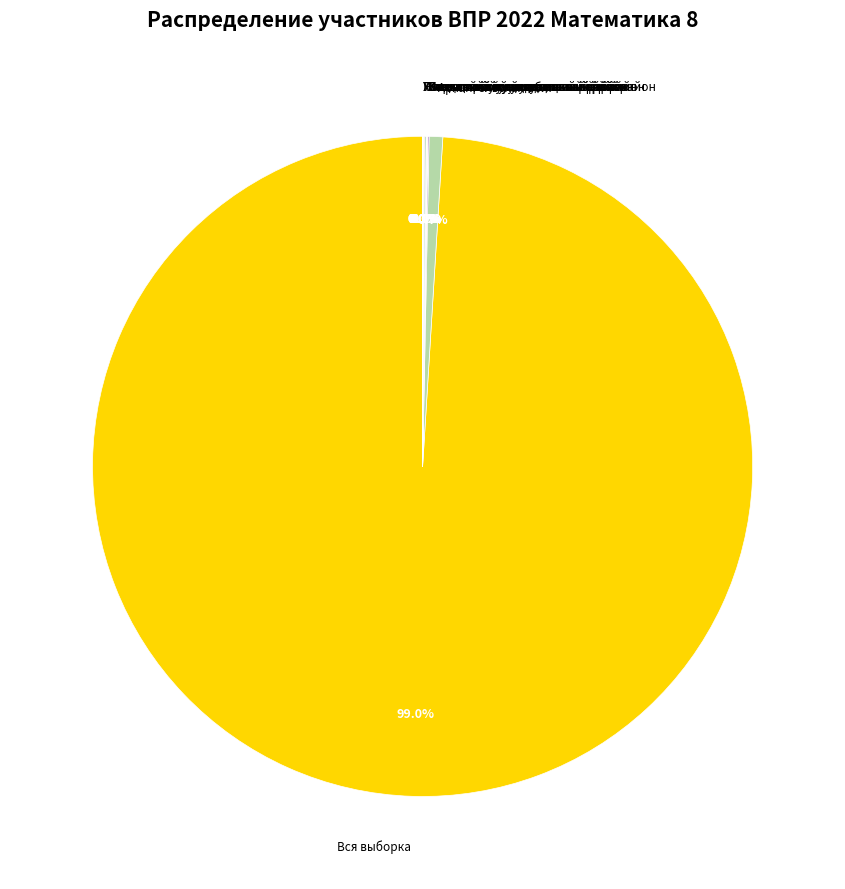

Which category has the biggest portion of the pie?

Вся выборка